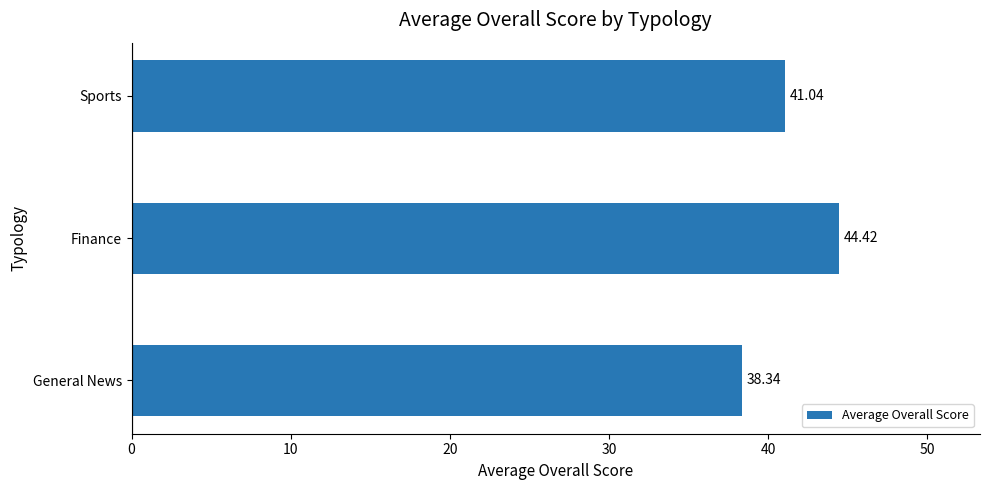

What is the average value?

41.3